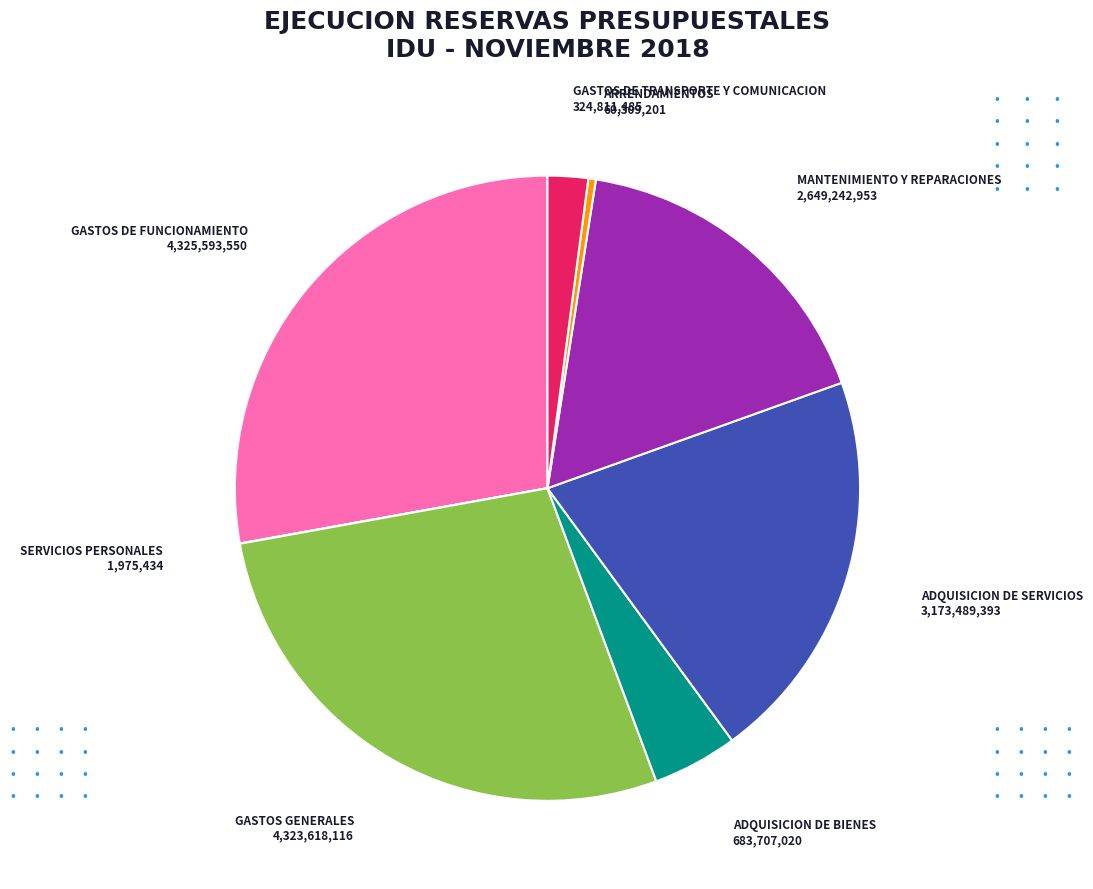

Approximately how many times larger is the value at MANTENIMIENTO Y REPARACIONES compared to ARRENDAMIENTOS?

43.9